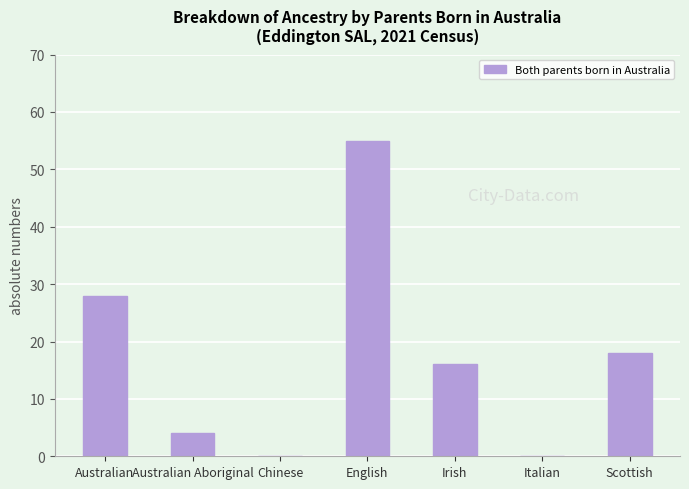

What is the sum of the values at Italian and Australian Aboriginal?

4